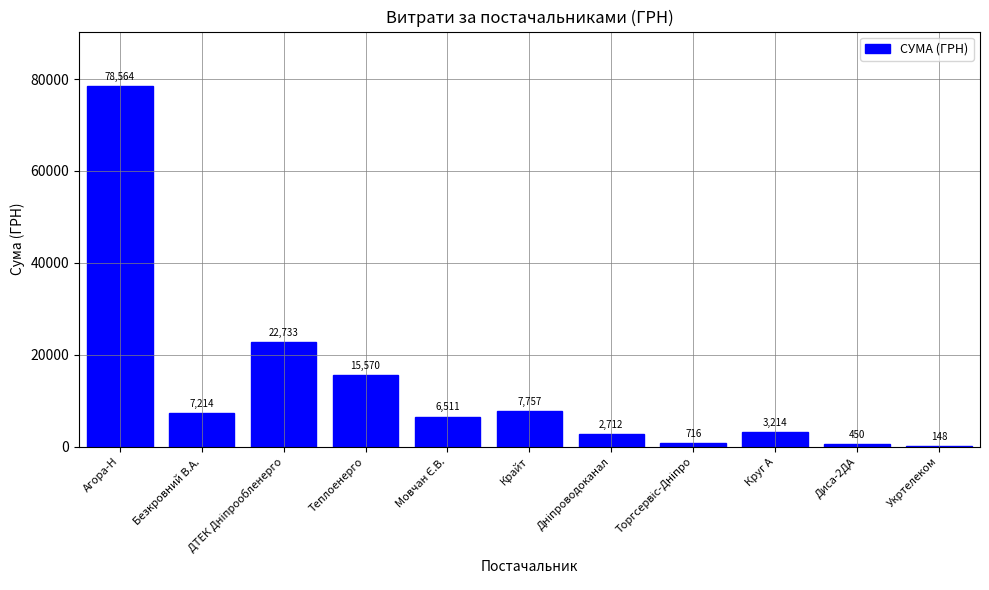

Where does the data first go above 6510?

Агора-Н